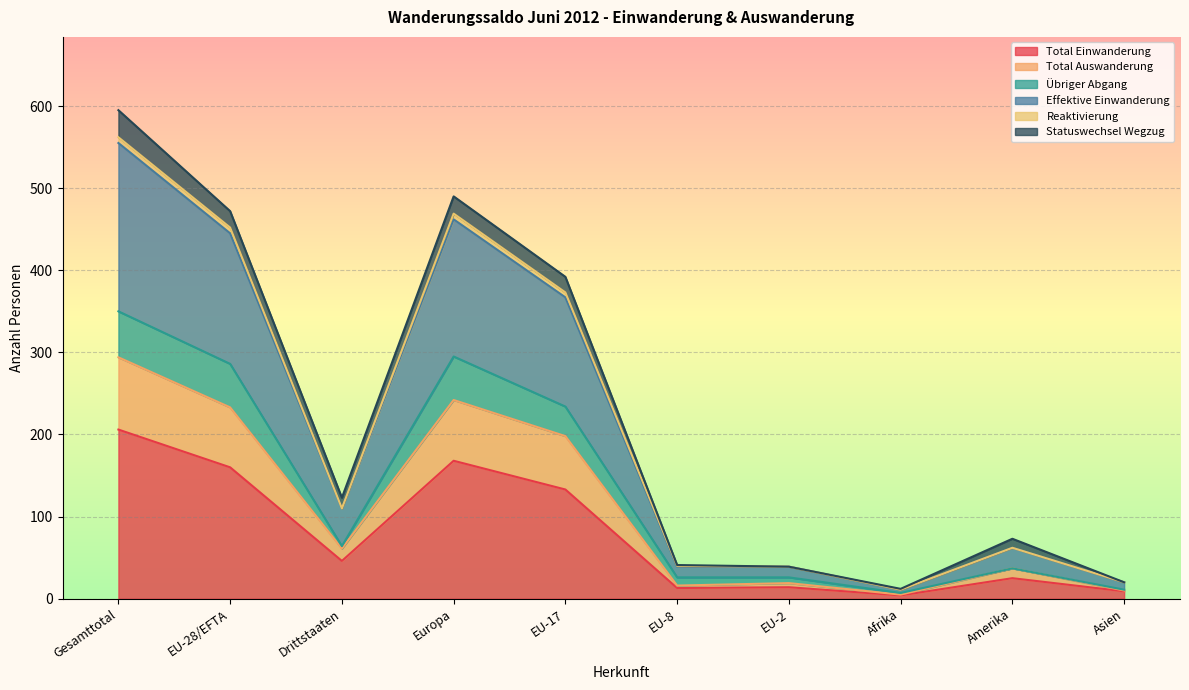

True or false: Übriger Abgang has a value of 15 at Asien.

False